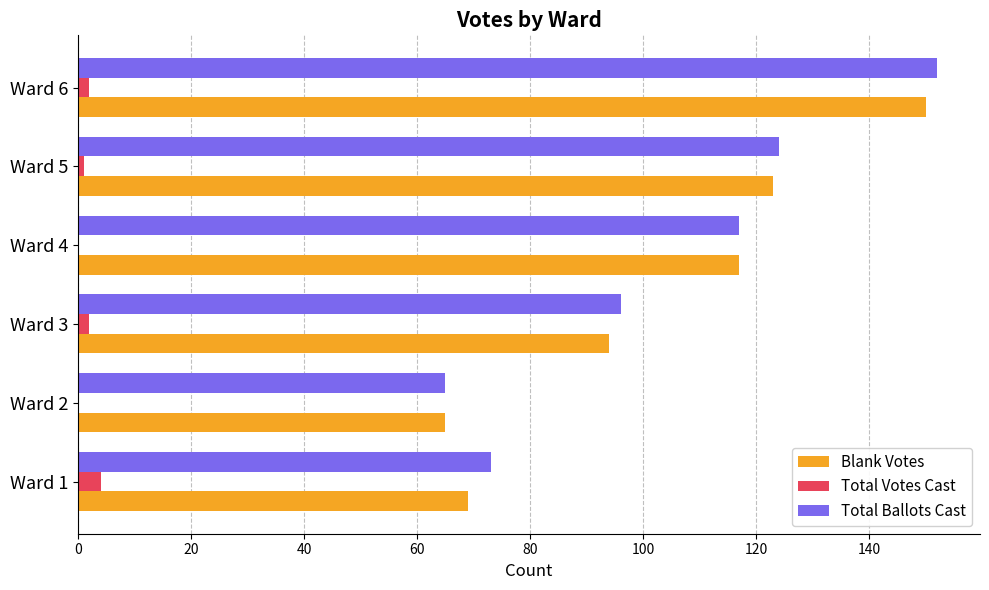

Count the number of categories in the chart.

6